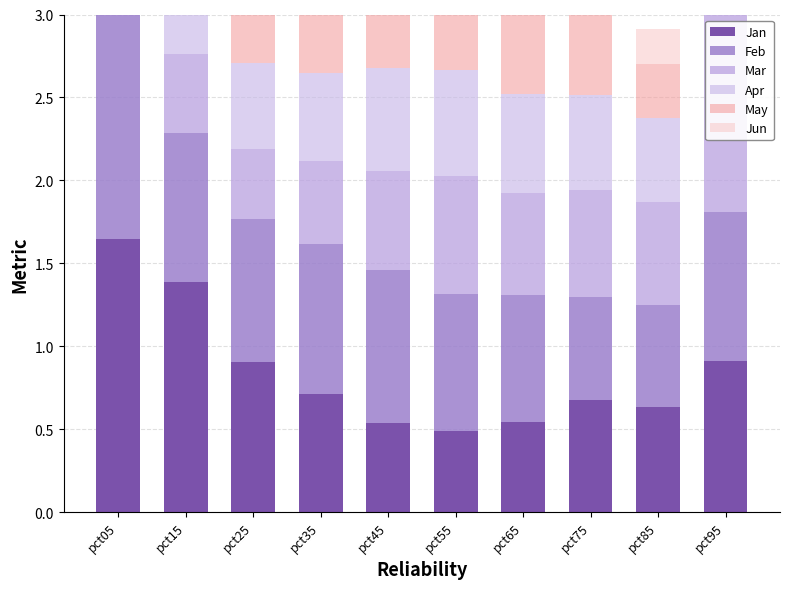

Which category has the lowest value in the Apr series?

pct15